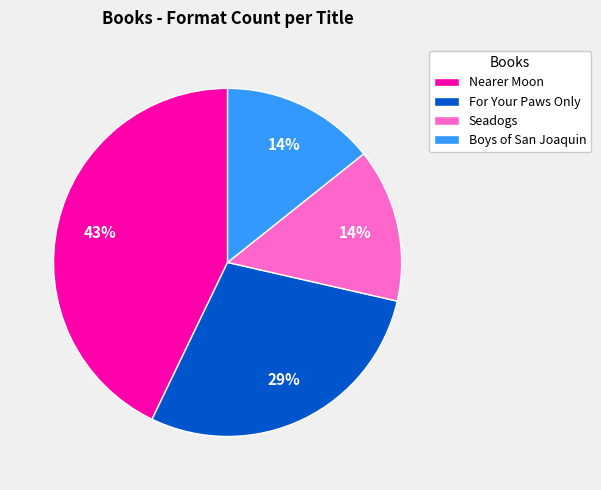

Which slice is the largest?

Nearer Moon